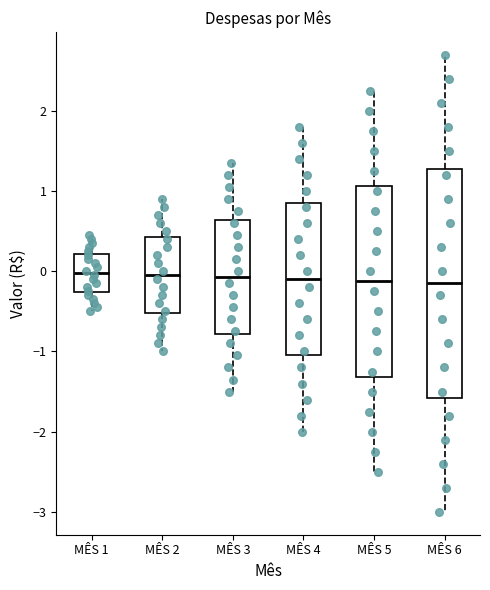

Reading left to right, read every box against the y-axis: the position of its median line, the range the box covers, and the ends of its whiskers. The values are not printed on the chart, so give them approximately, as read against the axis.

MÊS 1: median 0.0, box -0.3 to 0.2, whiskers -0.5 to 0.5
MÊS 2: median 0.0, box -0.5 to 0.4, whiskers -1.0 to 0.9
MÊS 3: median -0.1, box -0.8 to 0.6, whiskers -1.5 to 1.4
MÊS 4: median -0.1, box -1.0 to 0.9, whiskers -2.0 to 1.8
MÊS 5: median -0.1, box -1.3 to 1.1, whiskers -2.5 to 2.3
MÊS 6: median -0.1, box -1.6 to 1.3, whiskers -3.0 to 2.7